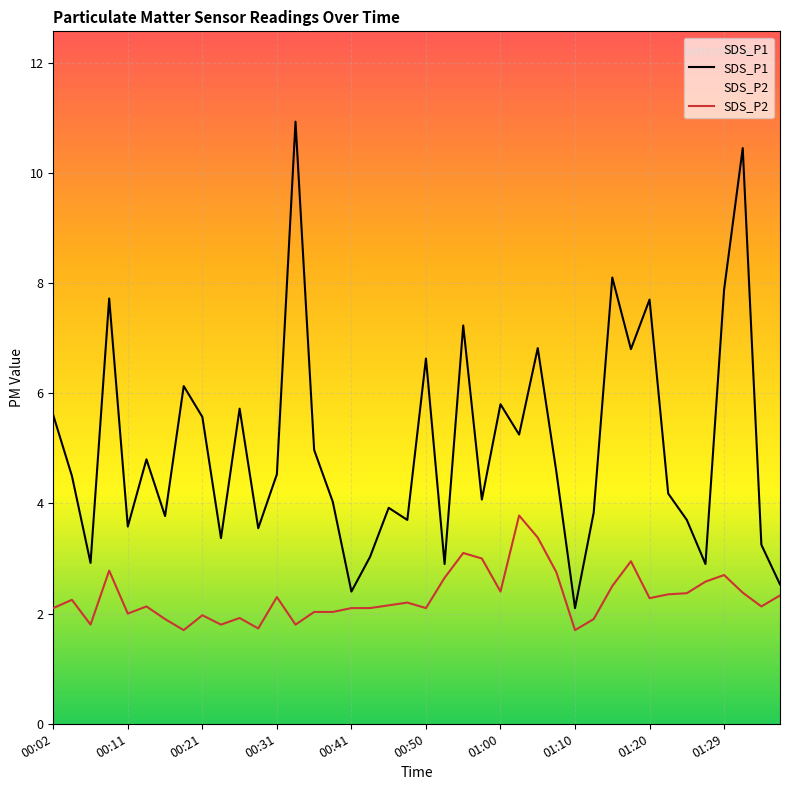

Where does the SDS_P2 series first go above 2?

00:02